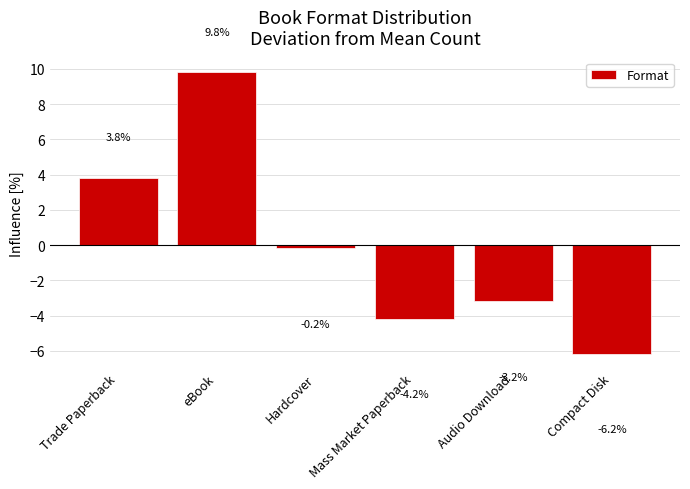

Does the chart contain stacked bars?

No